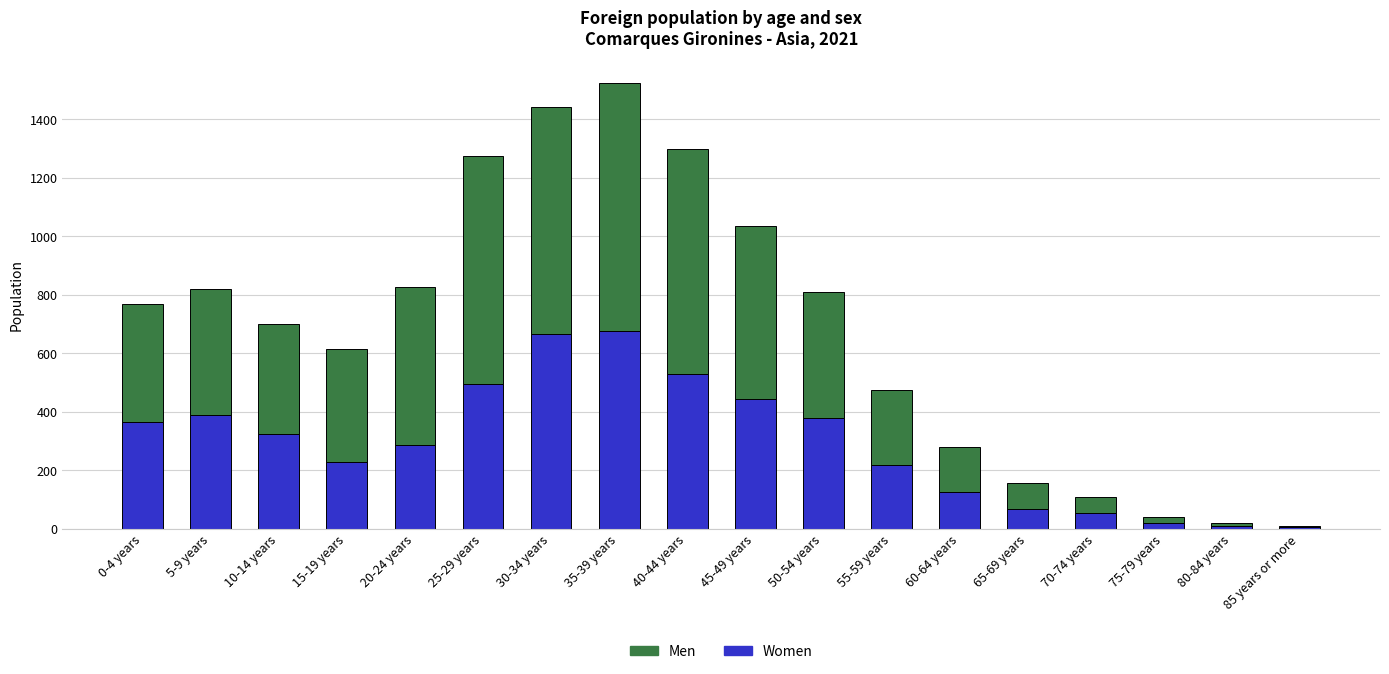

What is the difference between the maximum and minimum values in the Women series?

672